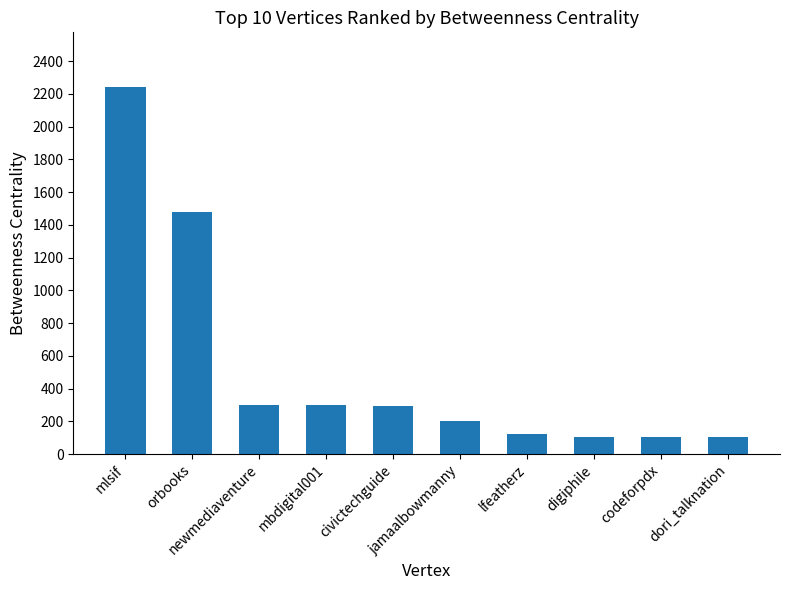

Is it true that the value at mbdigital001 is 165?

False